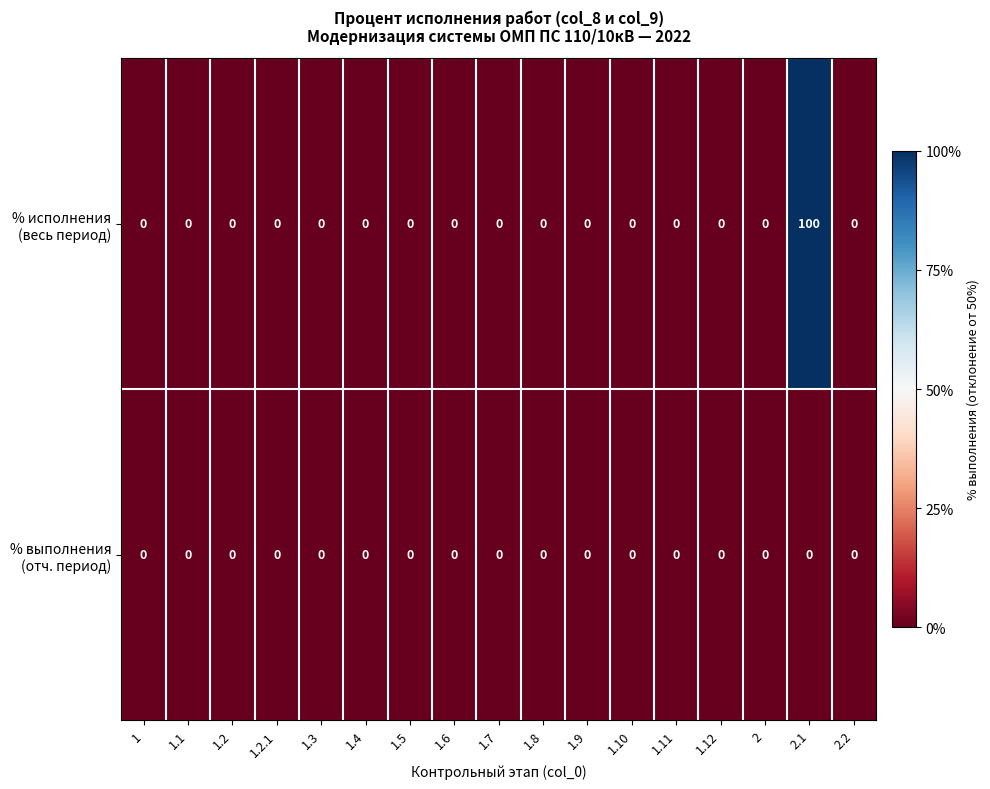

Which label corresponds to the largest value in the chart?

2.1